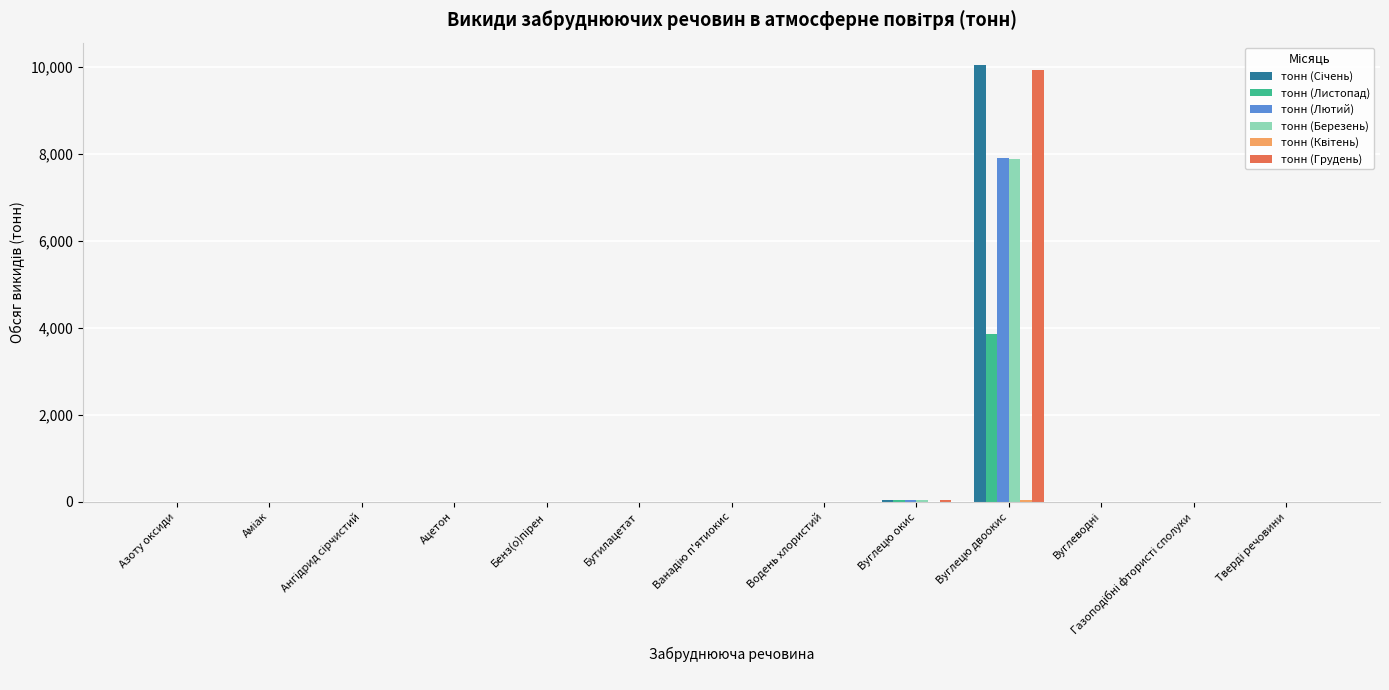

Count the number of data series in this chart.

6